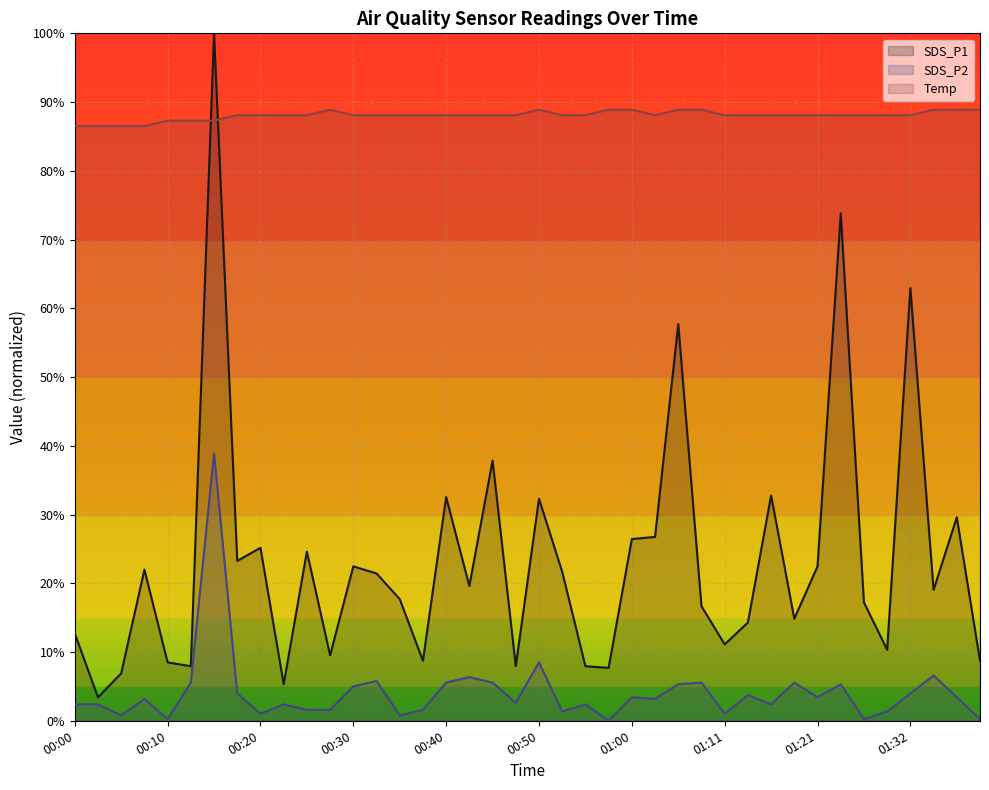

Is it true that Temp equals 0.9 at 00:35?

True